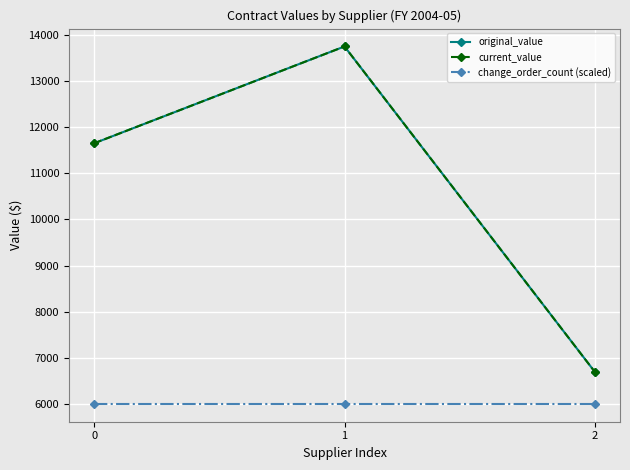

Is this an area chart (filled region under the line)?

No